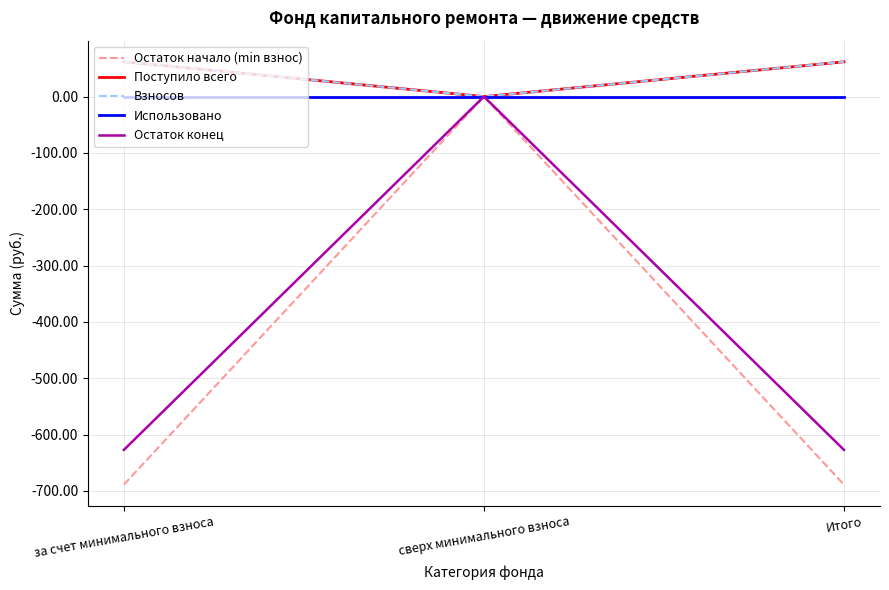

Rank the series by their maximum value, from lowest to highest.

Остаток начало (min взнос), Использовано, Остаток конец, Поступило всего, Взносов